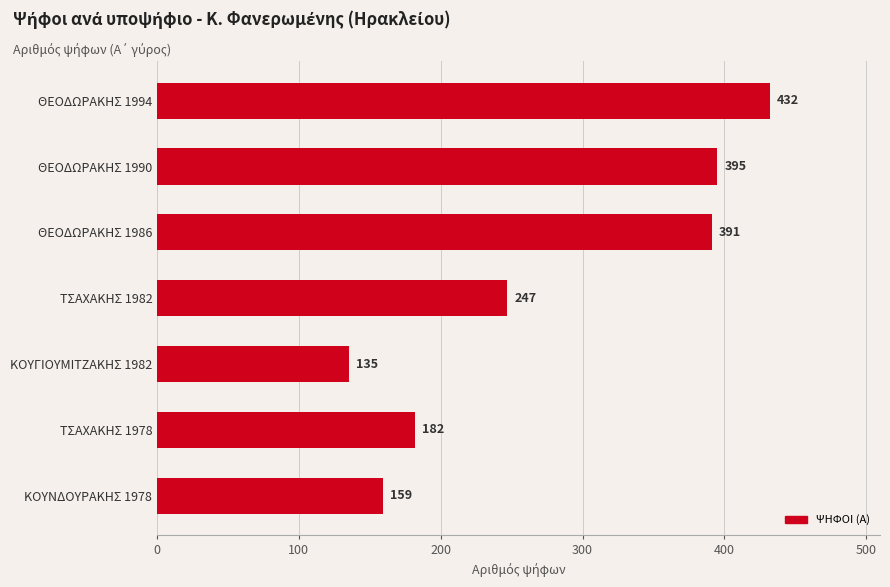

What is the difference between the values at ΤΣΑΧΑΚΗΣ 1982 and ΤΣΑΧΑΚΗΣ 1978?

65